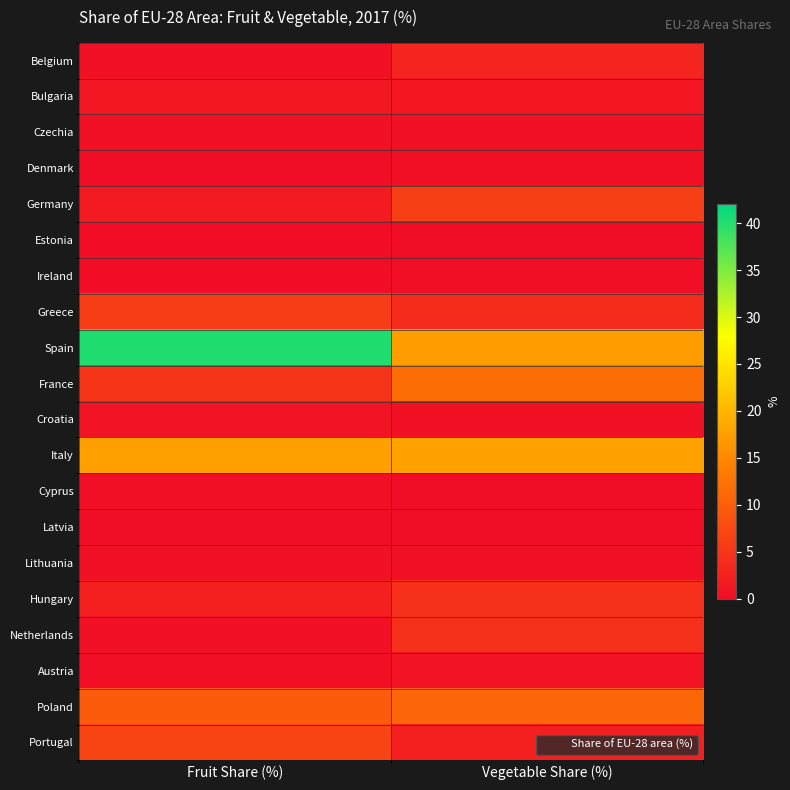

Which has a higher value, Fruit Share (%) or Vegetable Share (%)?

Vegetable Share (%)